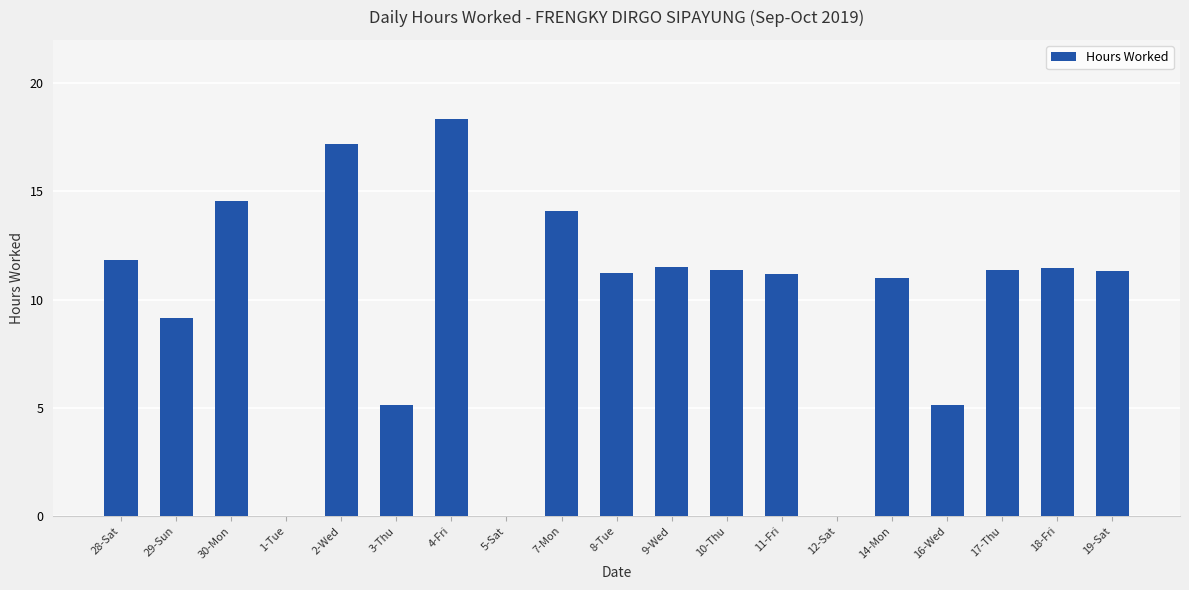

How many data points does each series have?

19